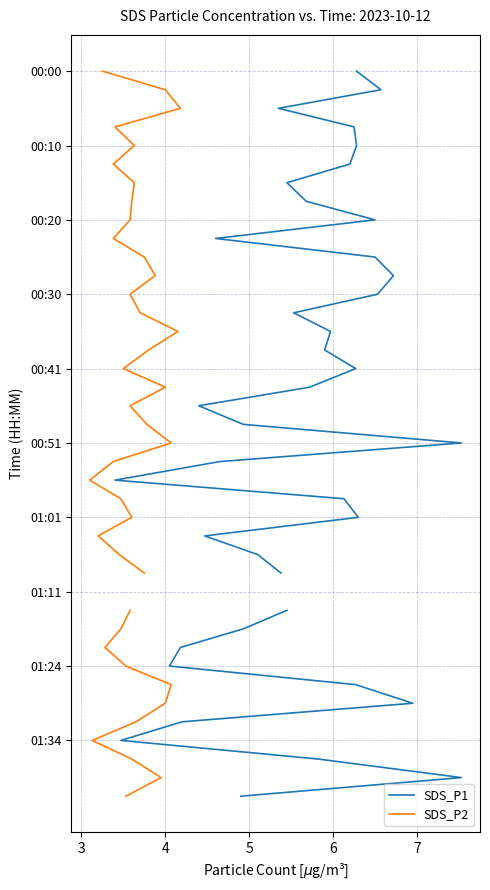

The value of SDS_P2 at 31 is 42. True or false?

False